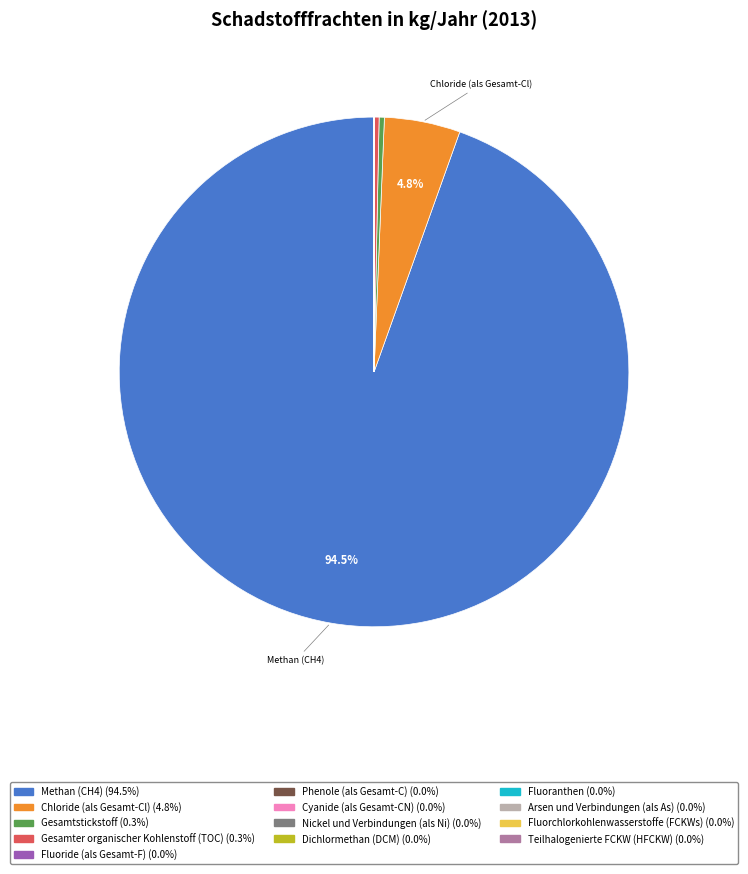

Which slice is the largest?

Methan (CH4)